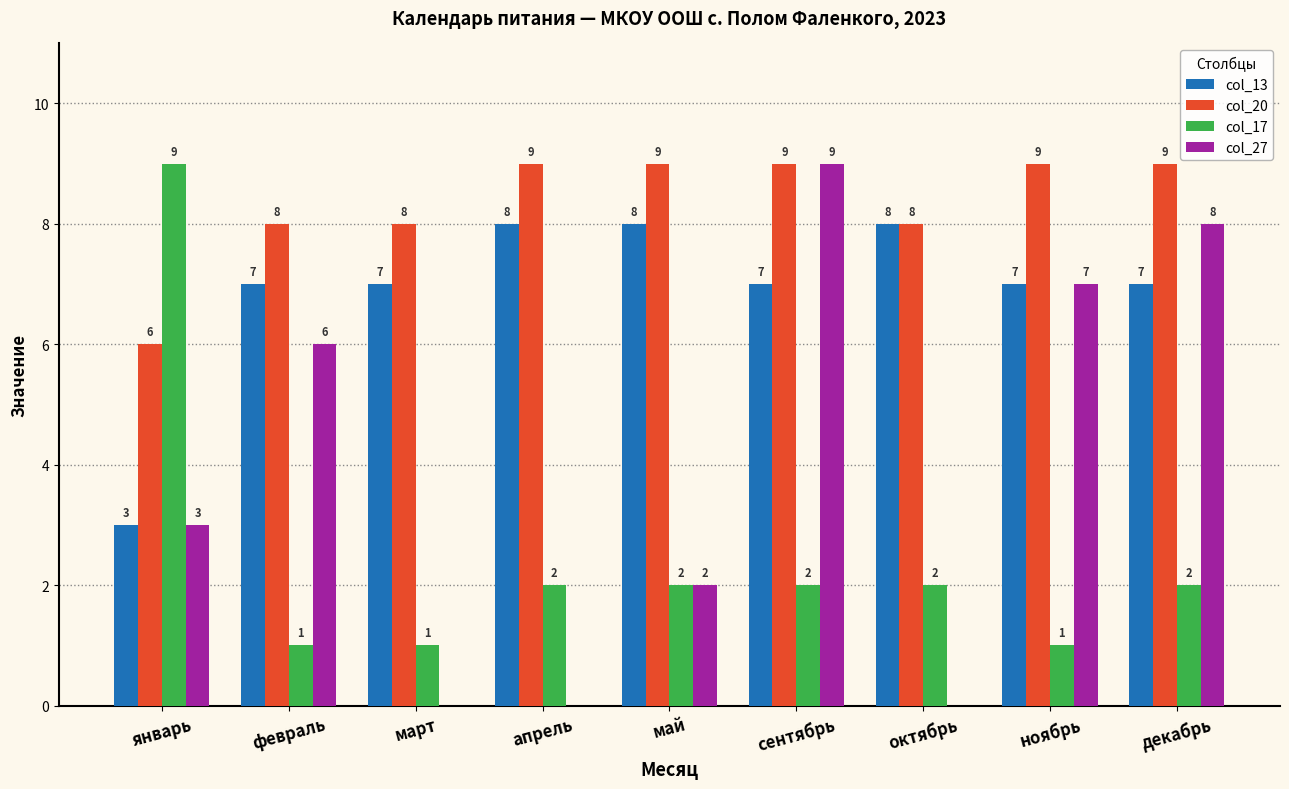

What is the approximate value of col_27 at ноябрь?

7